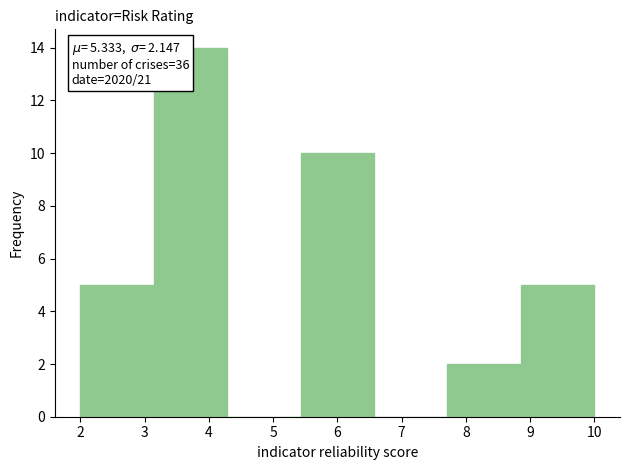

Over which range of the x-axis is the bar tallest?

3.1 to 4.3